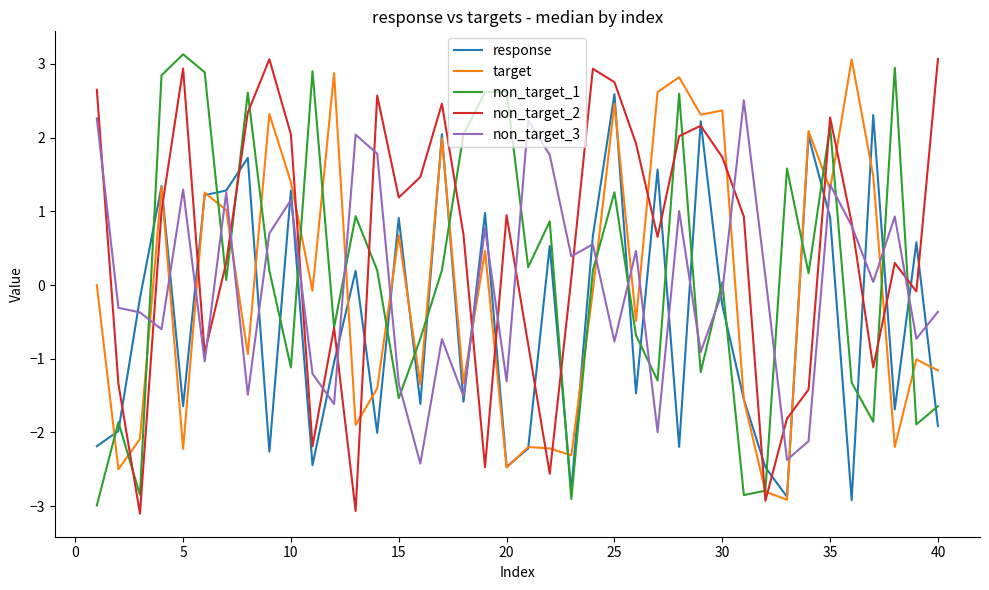

Which series has the largest total across all categories?

non_target_2